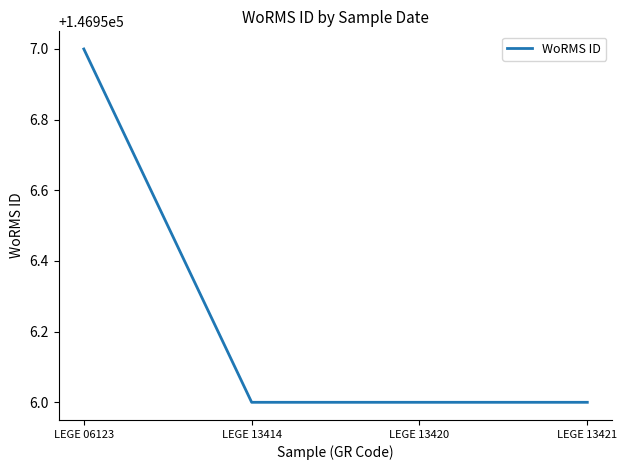

True or false: the data has more than 1 interior local peaks.

False